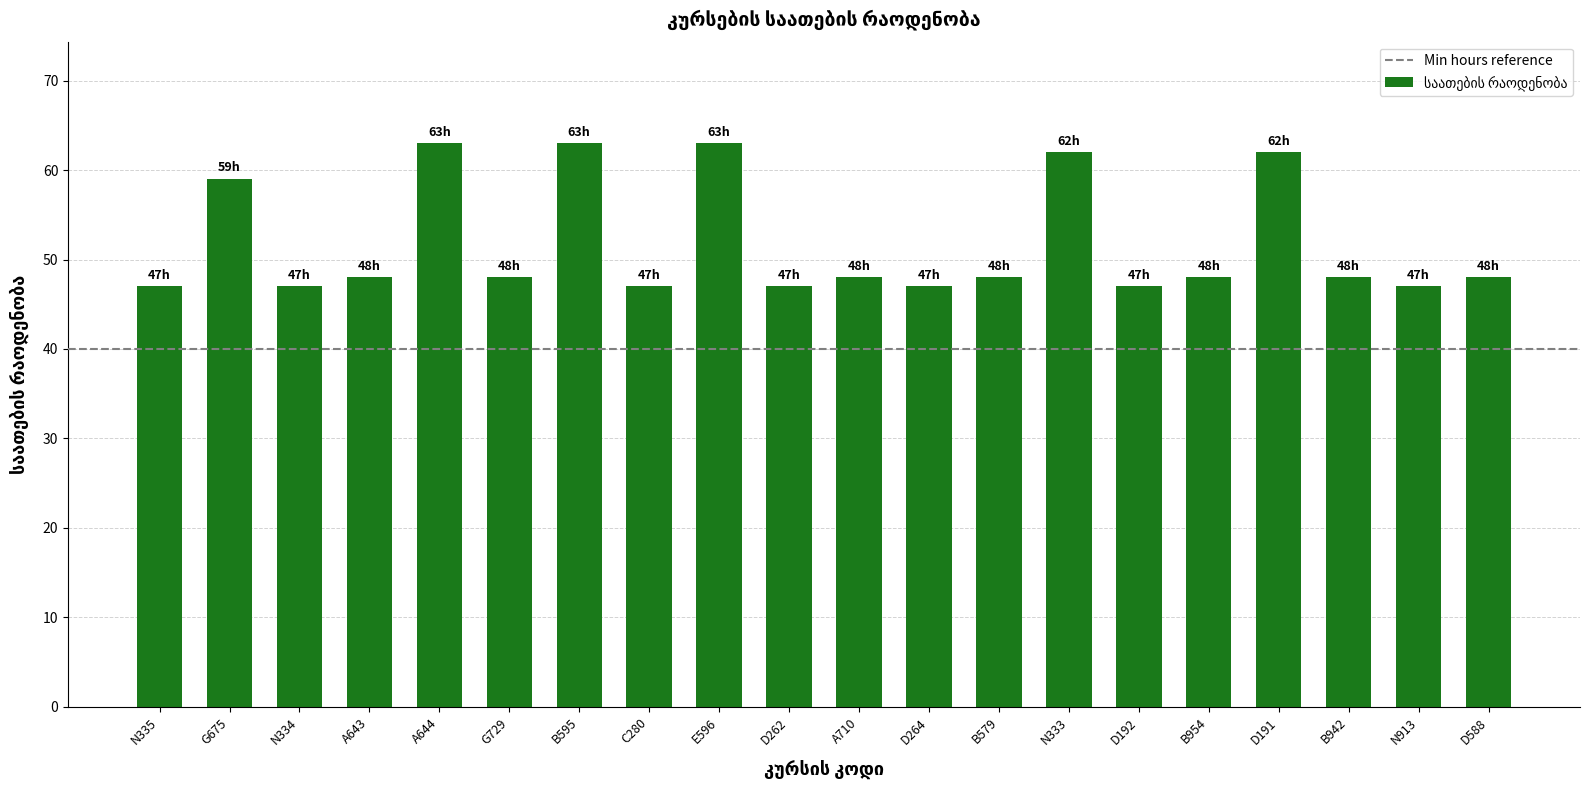

What is the label of the 4th bar from the right?

D191